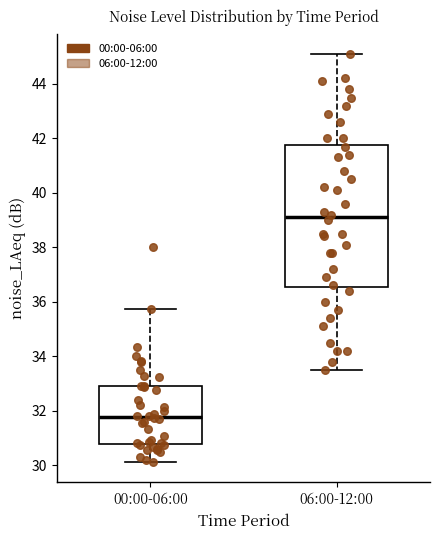

Comparing the boxes themselves (not the whiskers), which one is the tallest?

06:00-12:00